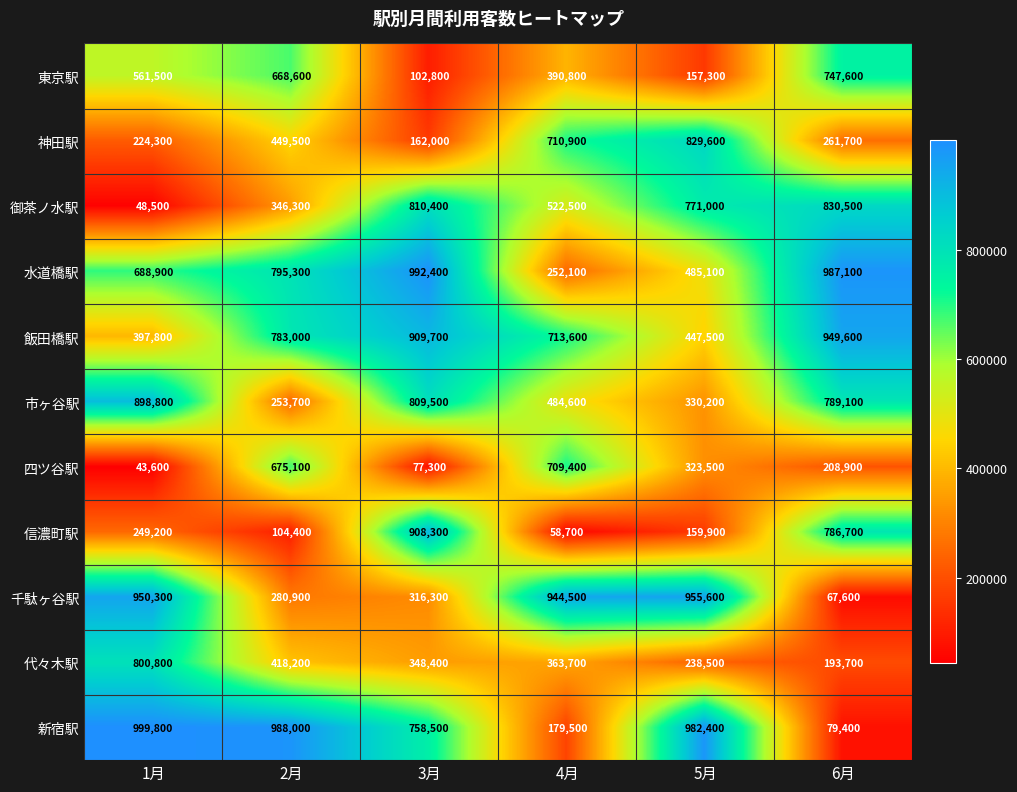

What is the sum of the 飯田橋駅 values at 4月 and 1月?

1111400